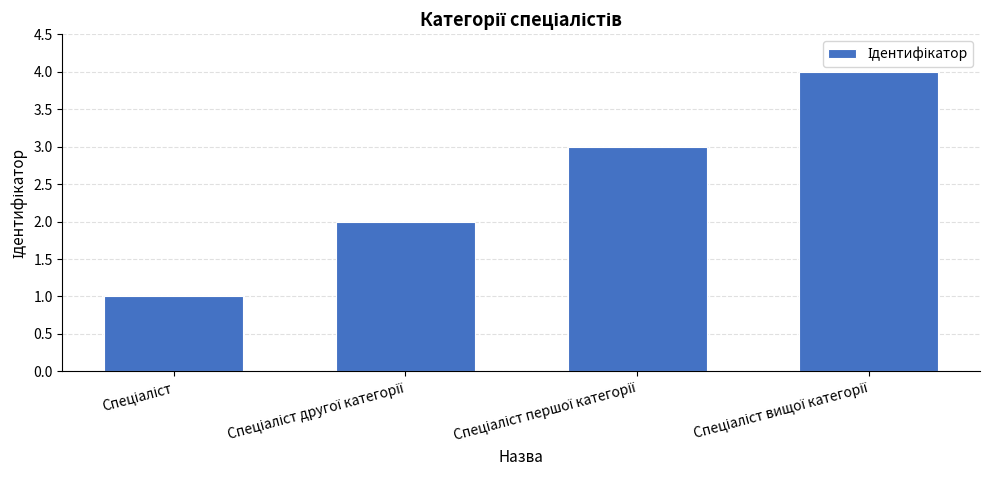

What is the value of the 4th bar from the left?

4